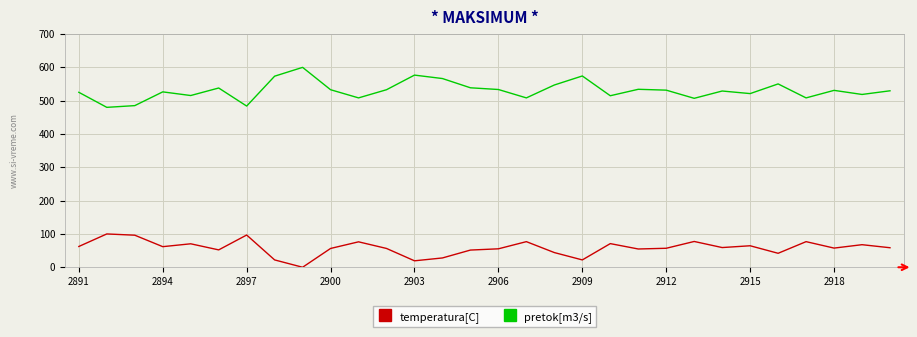

Which series has the largest range (max minus min)?

pretok[m3/s]